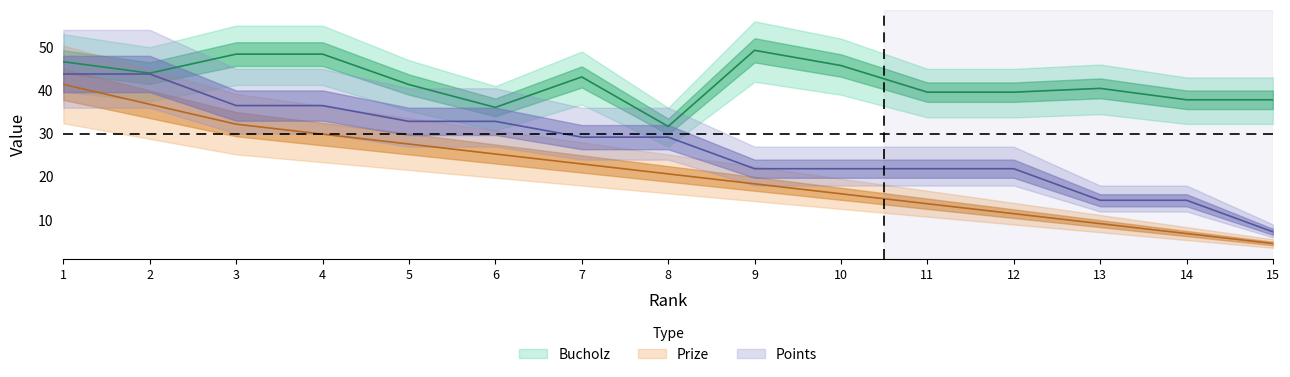

Does the chart display data point markers on the line(s)?

No